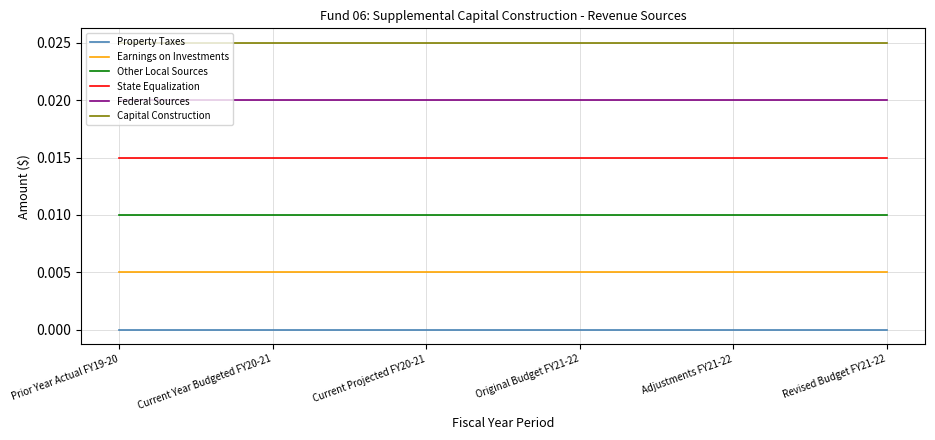

Is the value of Capital Construction at Original Budget FY21-22 greater than the value of Property Taxes at Original Budget FY21-22?

Yes